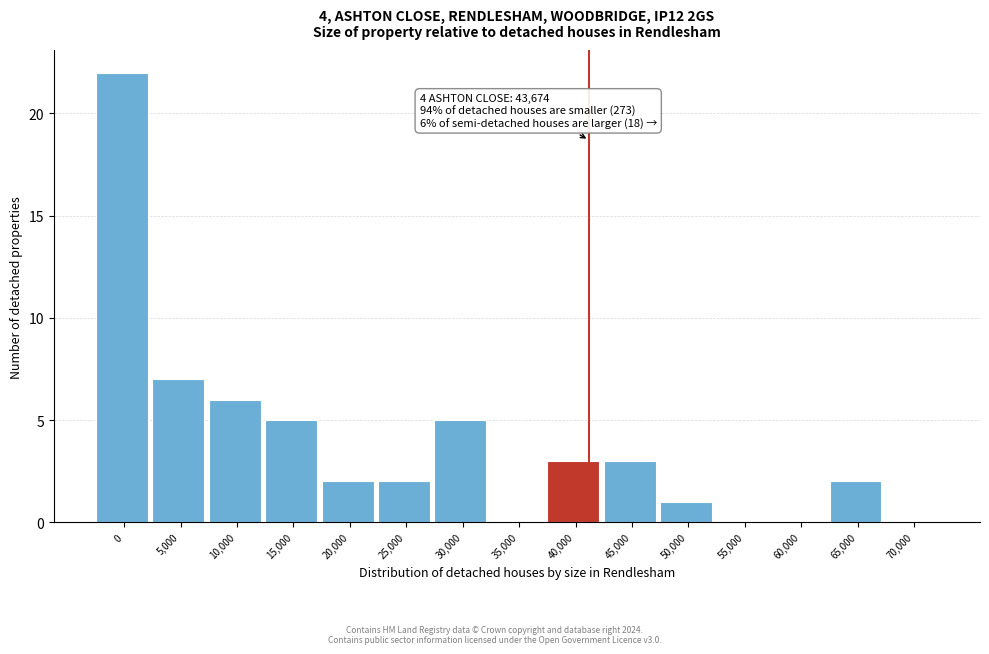

Reading left to right, what are all the values shown in this chart?

0=22	5,000=7	10,000=6	15,000=5	20,000=2	25,000=2	30,000=5	35,000=0	40,000=3	45,000=3	50,000=1	55,000=0	60,000=0	65,000=2	70,000=0